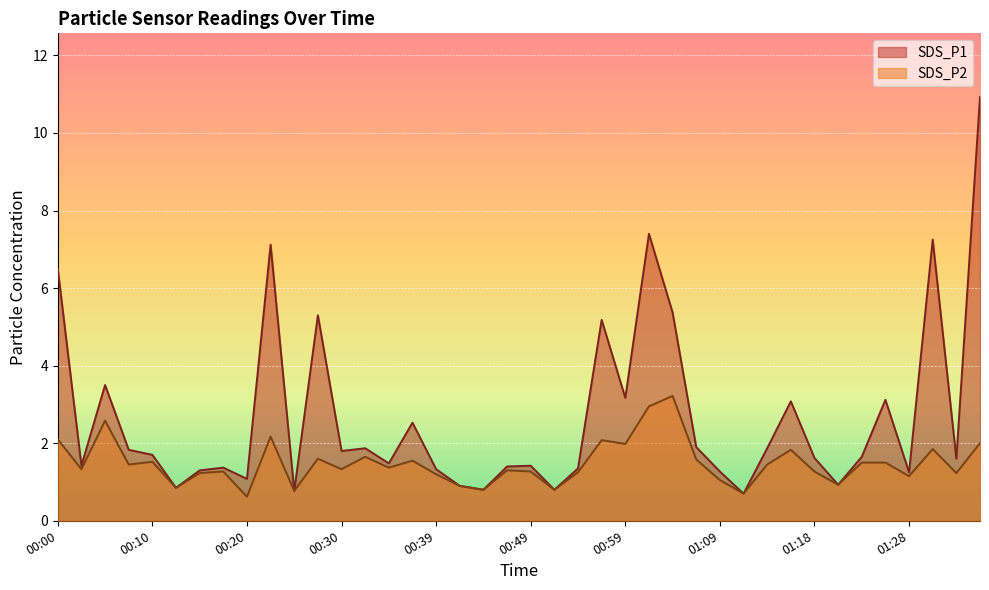

Reading left to right, list all the values displayed in this chart.

SDS_P1: 00:00=6.5	00:03=1.4	00:05=3.5	00:08=1.8	00:10=1.7	00:13=0.8	00:15=1.3	00:17=1.4	00:20=1.1	00:22=7.1	00:25=0.8	00:27=5.3	00:30=1.8	00:32=1.9	00:35=1.5	00:37=2.5	00:39=1.3	00:42=0.9	00:44=0.8	00:47=1.4	00:49=1.4	00:52=0.8	00:54=1.4	00:56=5.2	00:59=3.2	01:01=7.4	01:04=5.4	01:06=1.9	01:09=1.3	01:11=0.7	01:13=1.9	01:16=3.1	01:18=1.6	01:21=0.9	01:23=1.6	01:26=3.1	01:28=1.2	01:30=7.2	01:33=1.6	01:35=10.9
SDS_P2: 00:00=2.1	00:03=1.3	00:05=2.6	00:08=1.4	00:10=1.5	00:13=0.8	00:15=1.2	00:17=1.3	00:20=0.6	00:22=2.2	00:25=0.8	00:27=1.6	00:30=1.3	00:32=1.6	00:35=1.4	00:37=1.6	00:39=1.2	00:42=0.9	00:44=0.8	00:47=1.3	00:49=1.3	00:52=0.8	00:54=1.2	00:56=2.1	00:59=2.0	01:01=3.0	01:04=3.2	01:06=1.6	01:09=1.1	01:11=0.7	01:13=1.4	01:16=1.8	01:18=1.3	01:21=0.9	01:23=1.5	01:26=1.5	01:28=1.1	01:30=1.9	01:33=1.2	01:35=2.0